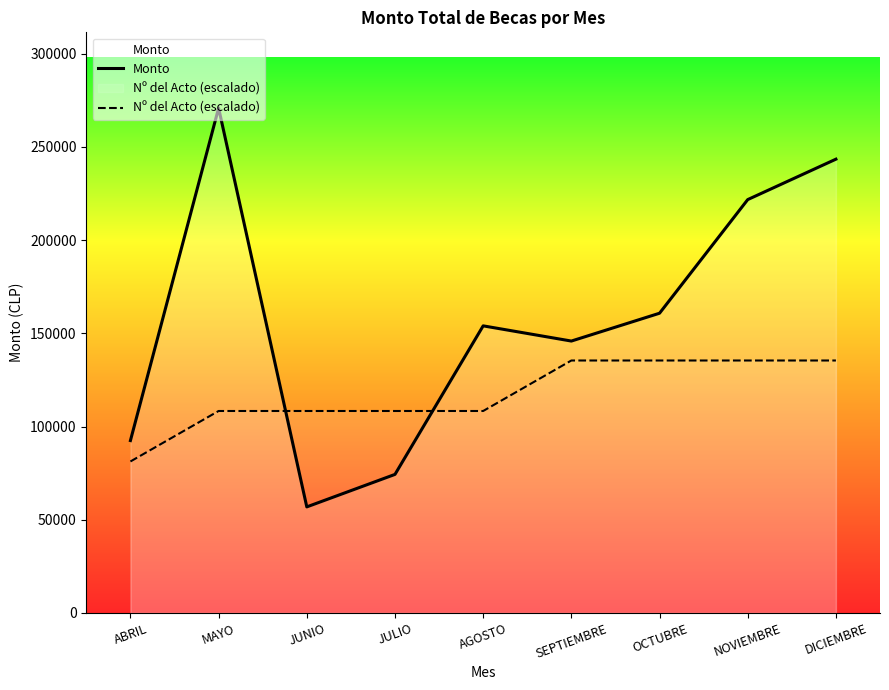

At OCTUBRE, list the series in order from smallest to largest.

Nº del Acto (escalado), Monto